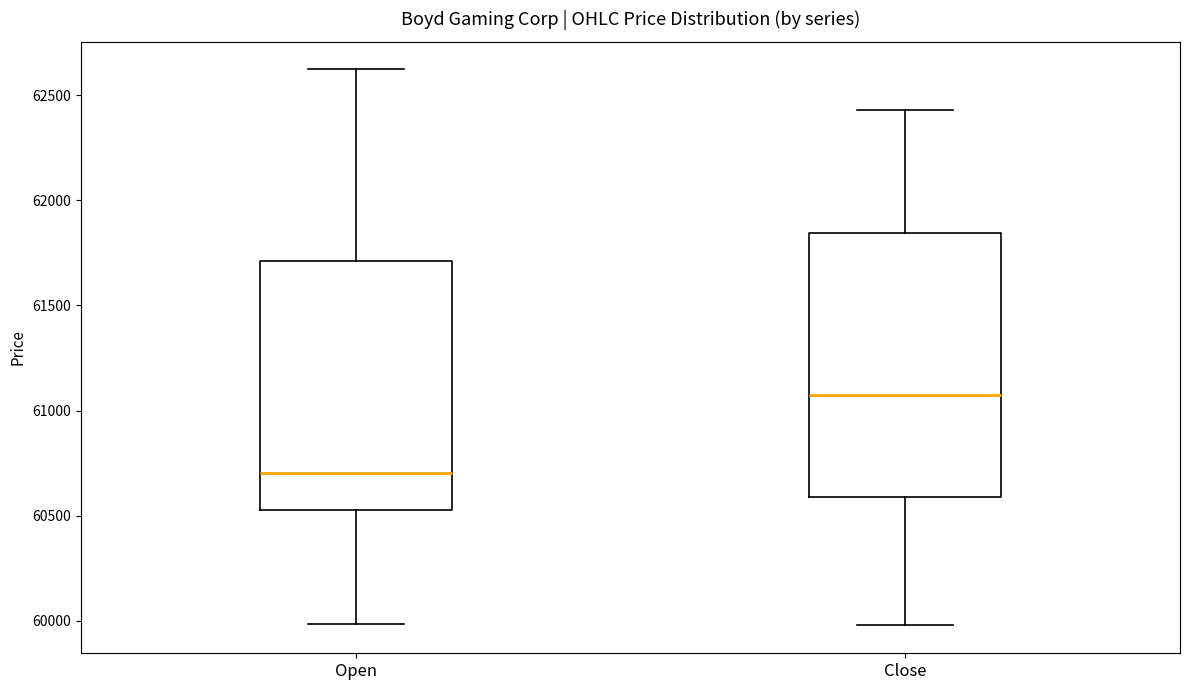

Reading left to right, transcribe this box plot: for each box, give where its median line is, the range the box spans, and where its two whiskers end, as read against the y-axis. The values are not printed on the chart, so give them approximately, as read against the axis.

Open: median 60700, box 60550 to 61700, whiskers 60000 to 62600
Close: median 61050, box 60600 to 61850, whiskers 60000 to 62450